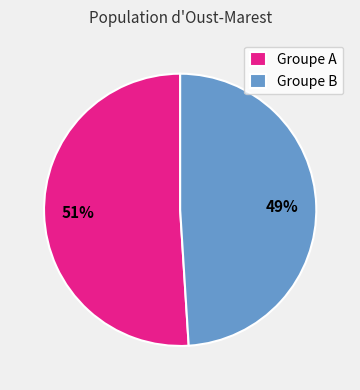

How many segments does this pie chart have?

2